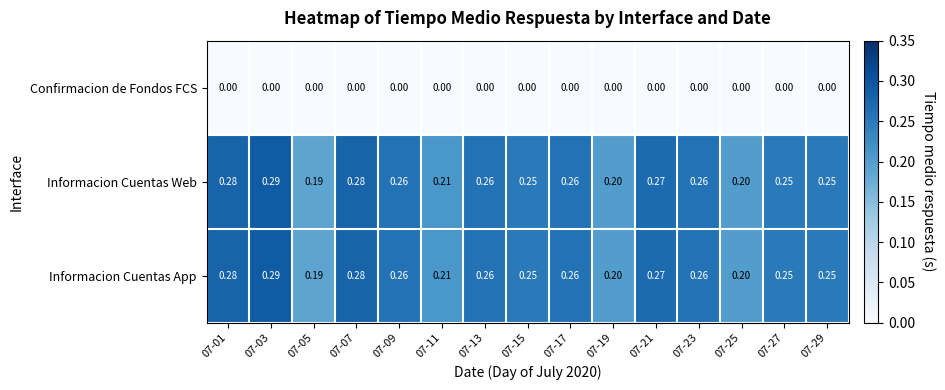

Is the value of Informacion Cuentas Web at 07-15 greater than the value of Confirmacion de Fondos FCS at 07-29?

Yes